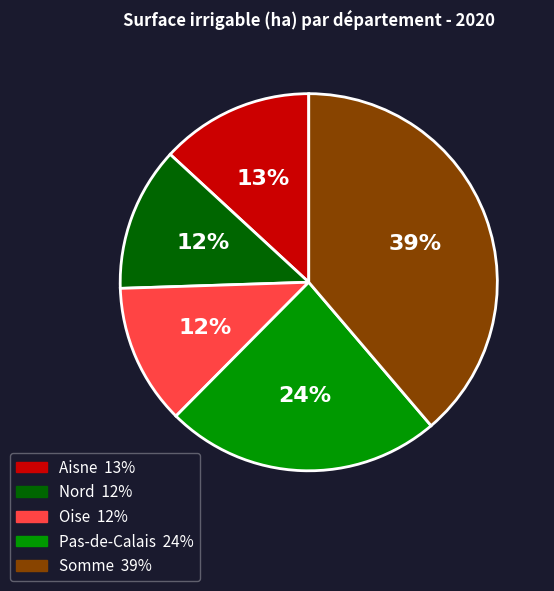

Does Oise account for over 50% of the chart?

No